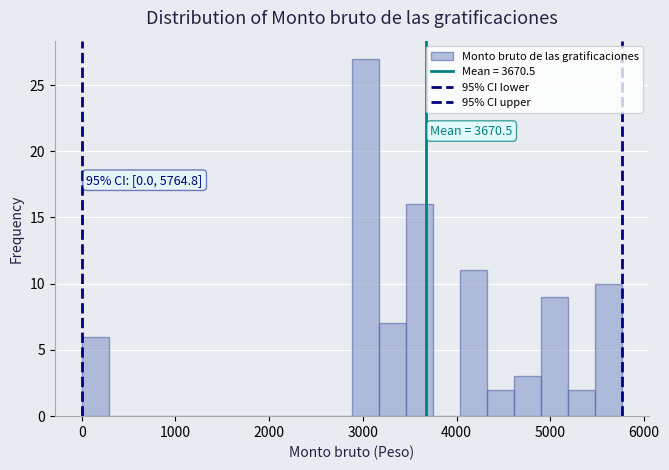

Read against the x-axis, roughly where is the centre of the tallest bar?

3000